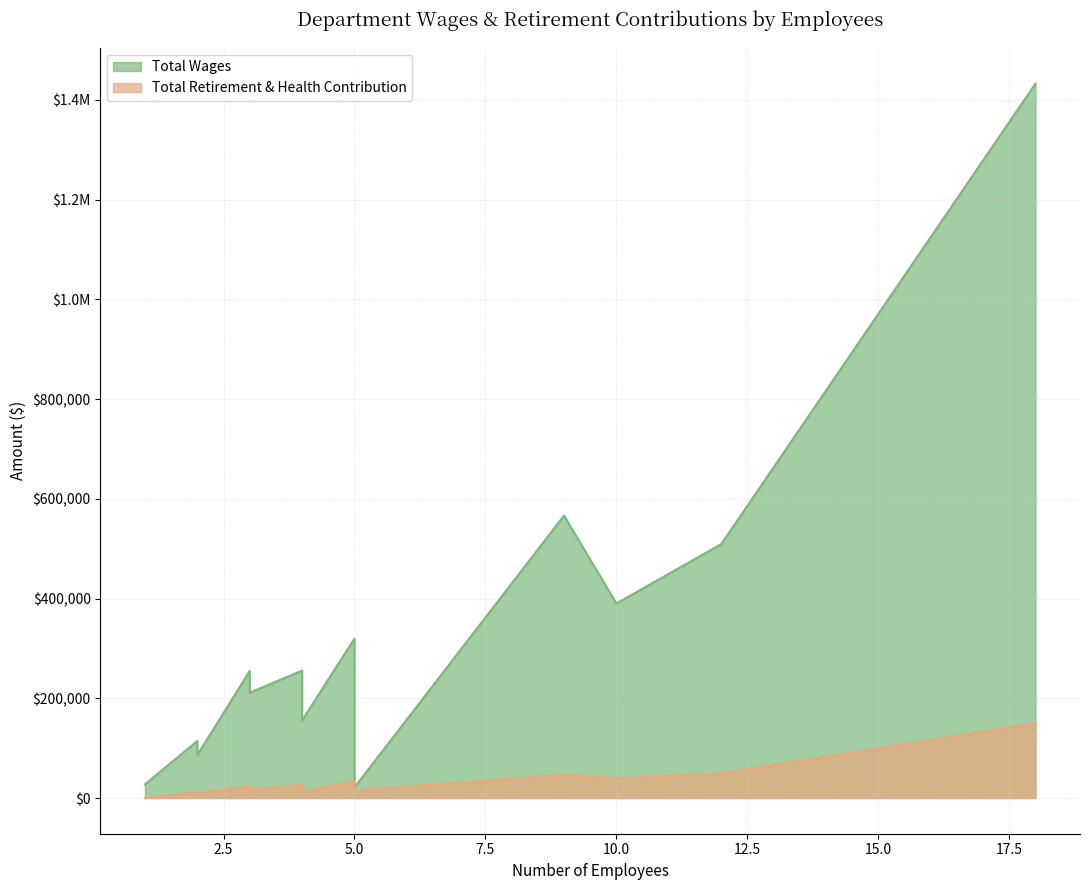

Reading left to right, list all the values displayed in this chart.

Total Wages: Police=1432578	Public Works=566310	Library=508998	Planning=390171	Finance=319634	Parks=297007	Water Distribution=255495	Administration=254742	Streets=243822	Water Treatment=227169	Wastewater Treatment=211173	Recreation=155645	Government Buildings=114384	Fire=86302	Teen Center=27426	City Council=21275
Total Retirement & Health Contribution: Police=149573	Public Works=46661	Library=49749	Planning=39074	Finance=33852	Parks=31668	Water Distribution=26587	Administration=24377	Streets=25769	Water Treatment=22429	Wastewater Treatment=17223	Recreation=13191	Government Buildings=12358	Fire=9792	Teen Center=0	City Council=15365